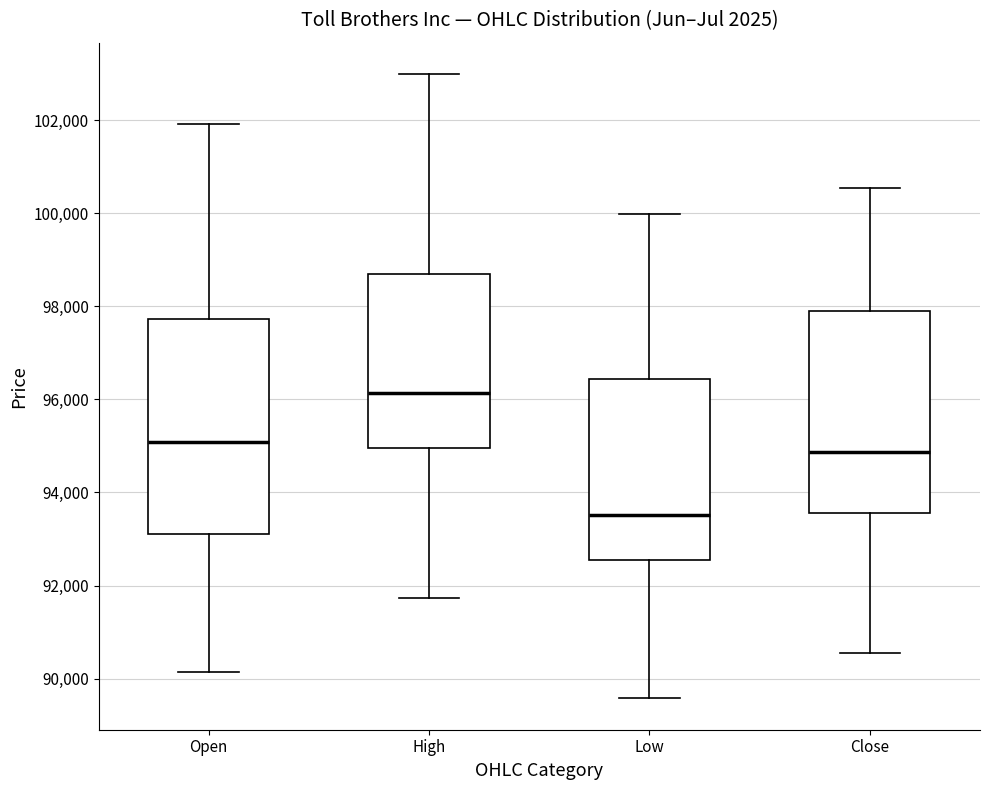

Reading left to right, read every box against the y-axis: the position of its median line, the range the box covers, and the ends of its whiskers. The values are not printed on the chart, so give them approximately, as read against the axis.

Open: median 95000, box 93200 to 97800, whiskers 90200 to 102000
High: median 96200, box 95000 to 98600, whiskers 91800 to 103000
Low: median 93600, box 92600 to 96400, whiskers 89600 to 100000
Close: median 94800, box 93600 to 97800, whiskers 90600 to 100600